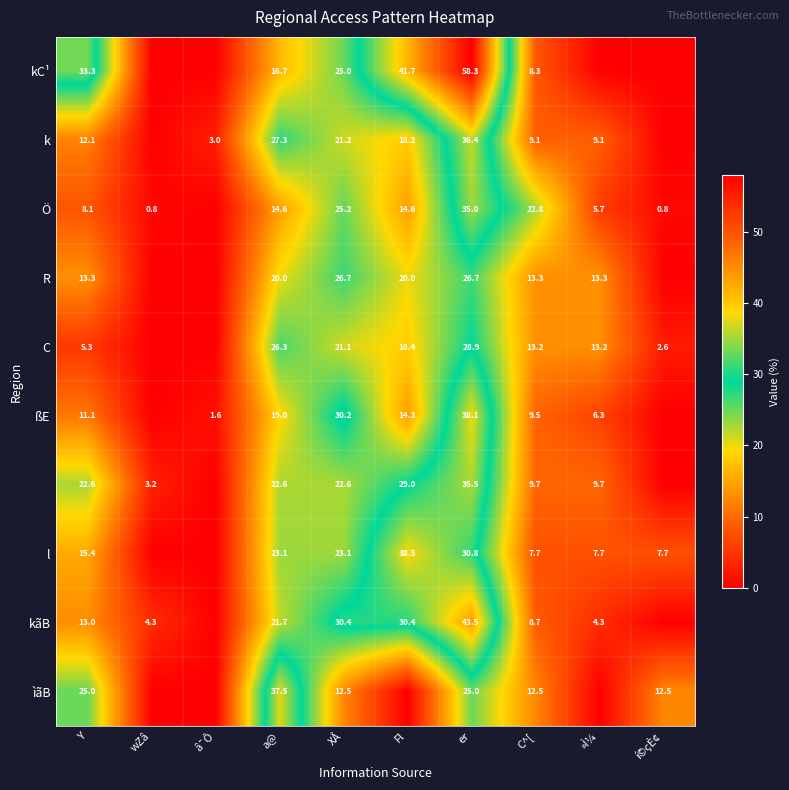

What is the sum of the l values at a@ and XÅ?

46.2